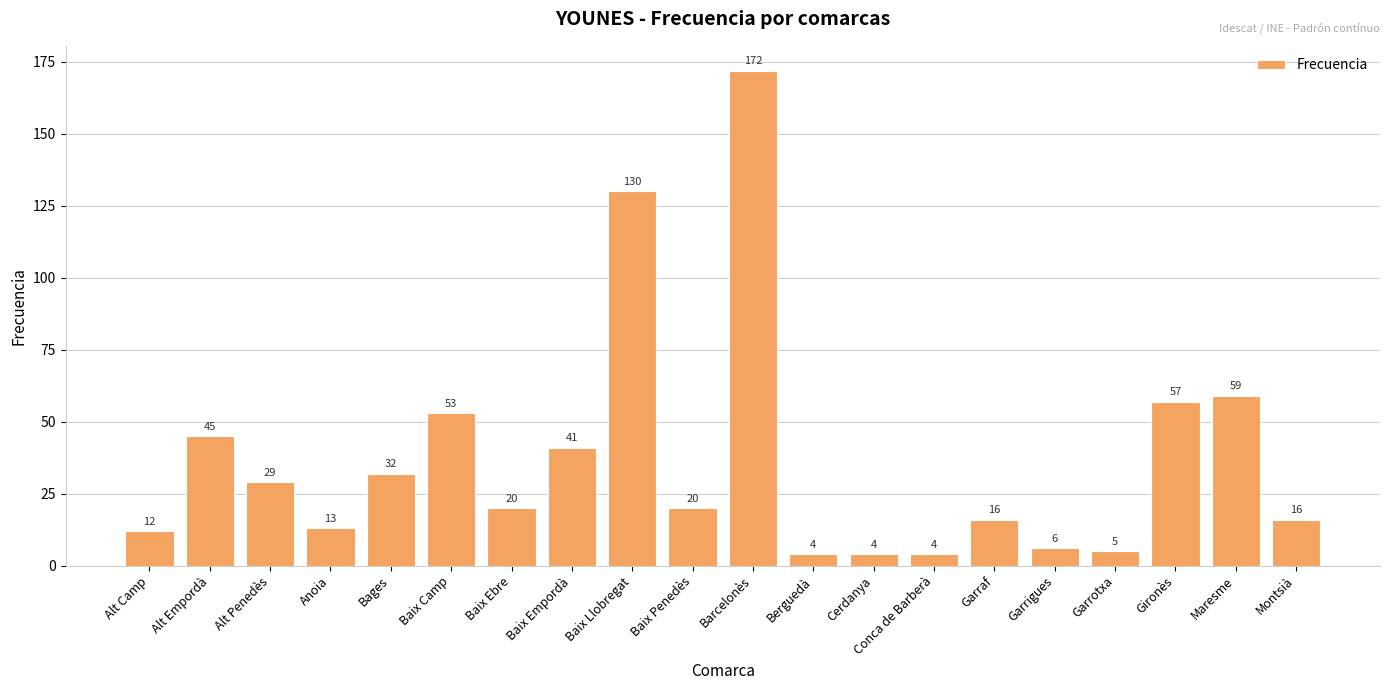

The value at Alt Penedès is 29. True or false?

True